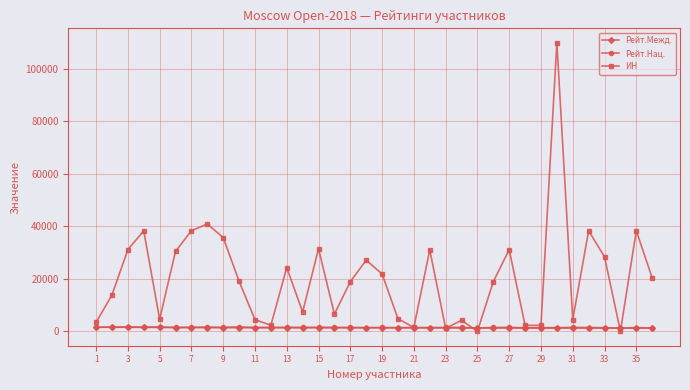

How many interior local peaks does the ИН series have?

11